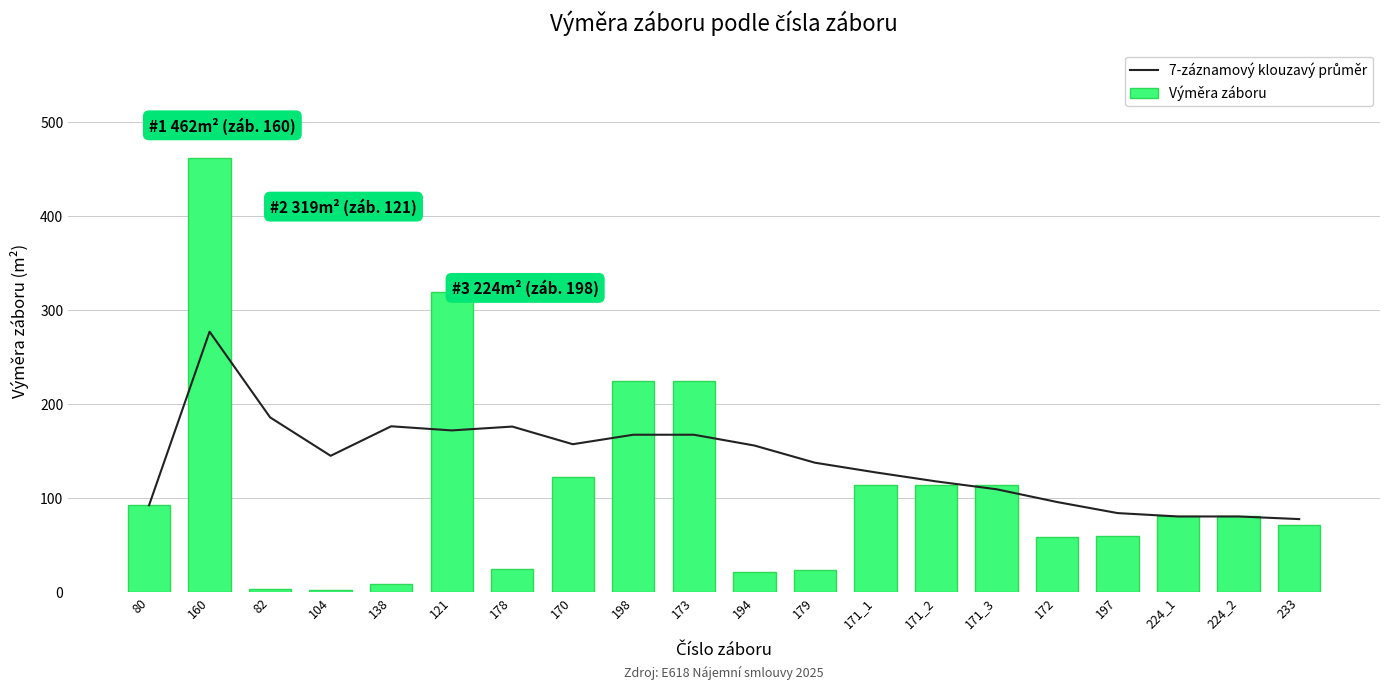

At 172, list the series in order from largest to smallest.

7-záznamový klouzavý průměr, Výměra záboru